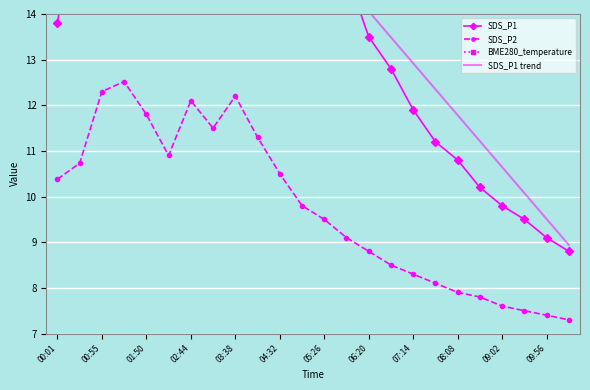

How many values in the SDS_P1 trend series exceed 15?

13